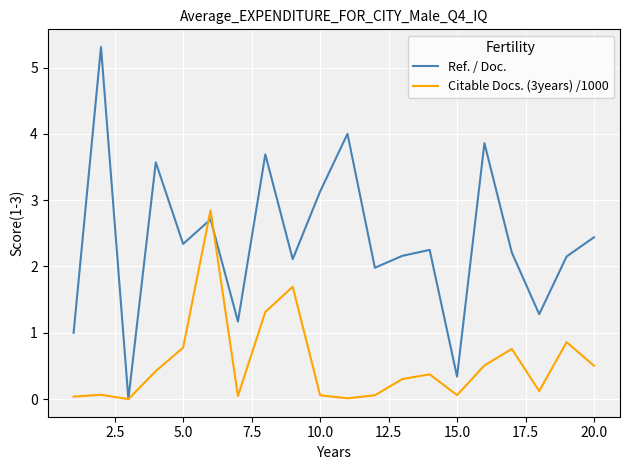

Rank the series by their average value, from lowest to highest.

Citable Docs. (3years) /1000, Ref. / Doc.